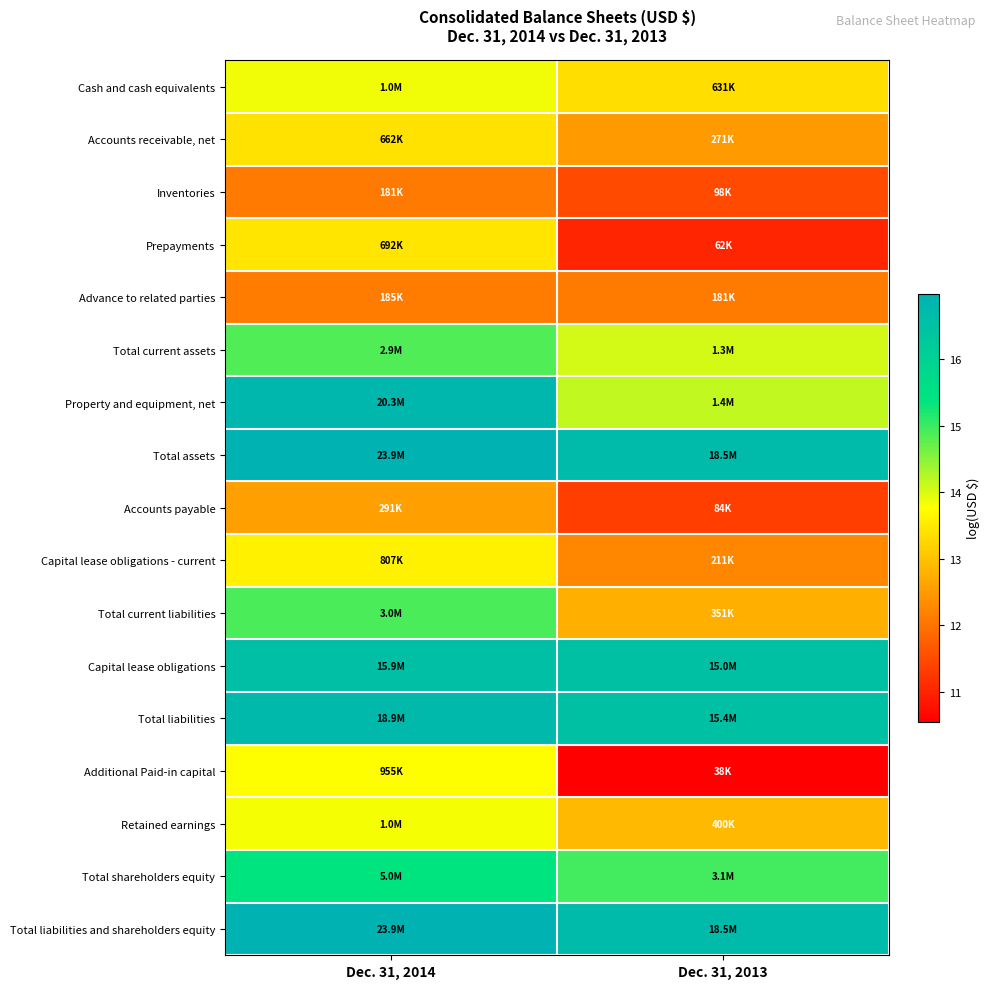

Count the number of categories in the chart.

2